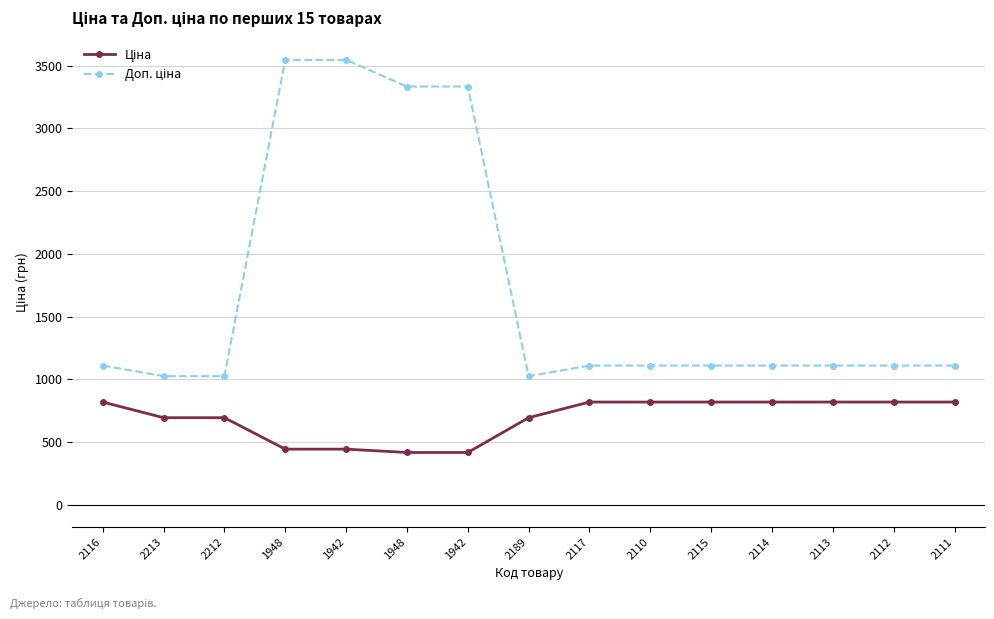

Reading left to right, extract all data points from this chart.

Ціна: 818.5	693.7	693.7	443.1	443.1	416.6	416.6	693.7	818.5	818.5	818.5	818.5	818.5	818.5	818.5
Доп. ціна: 1109.2	1024.6	1024.6	3545.0	3545.0	3332.5	3332.5	1024.6	1109.2	1109.2	1109.2	1109.2	1109.2	1109.2	1109.2